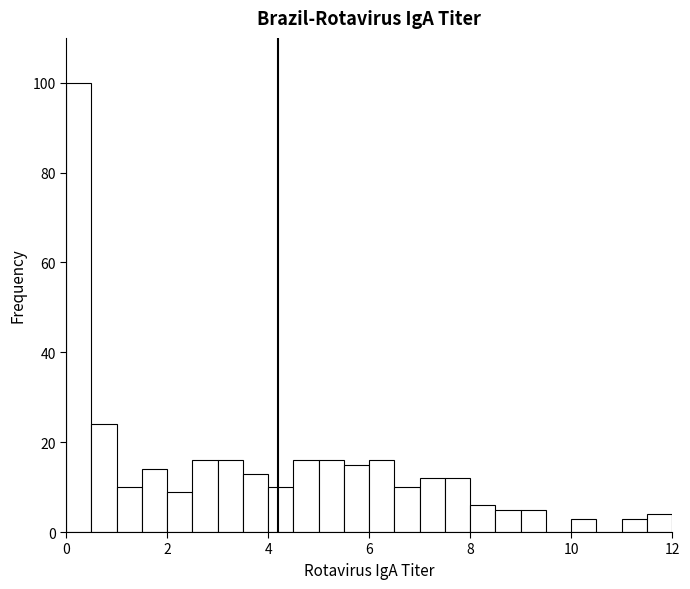

Read against the x-axis, roughly where is the centre of the tallest bar?

0.2